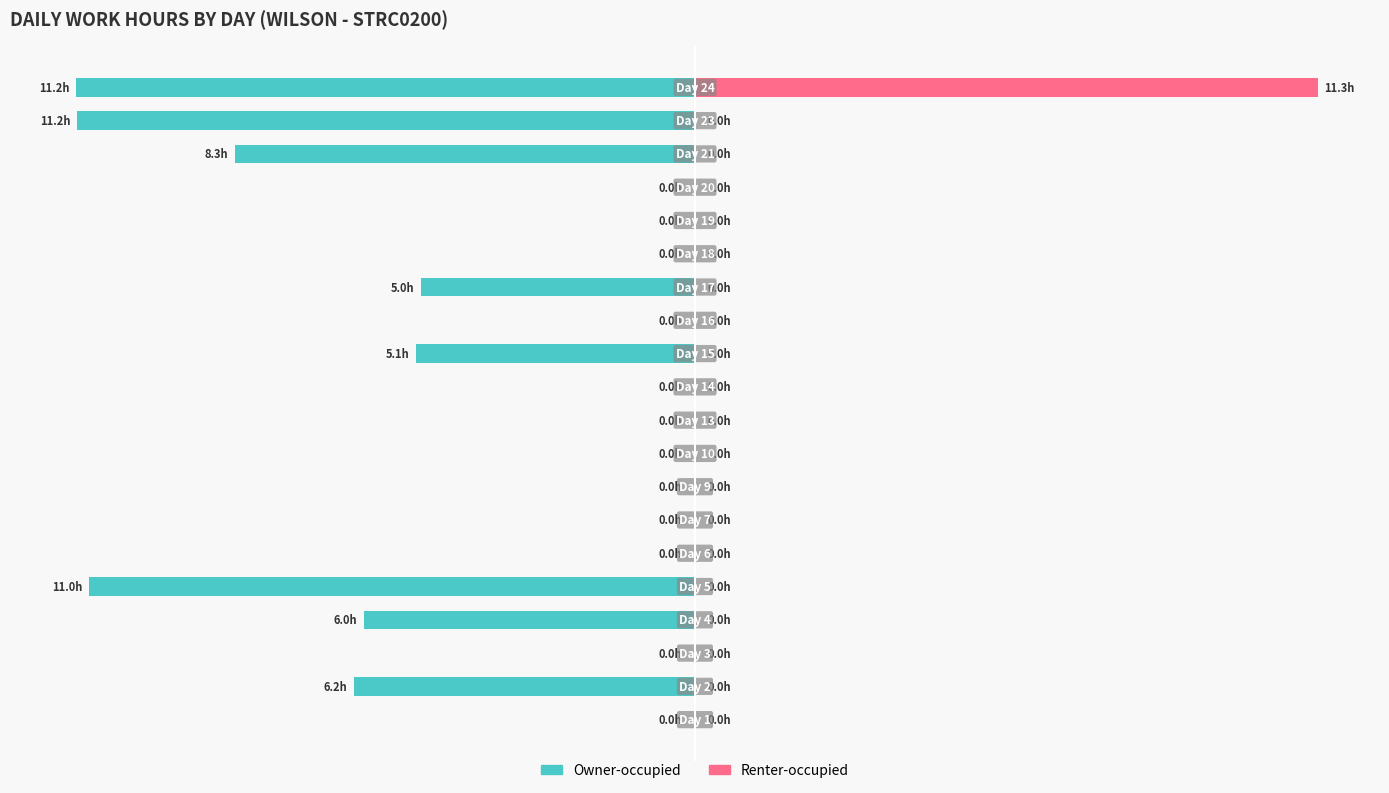

Which category has the lowest value in the Owner-occupied series?

19